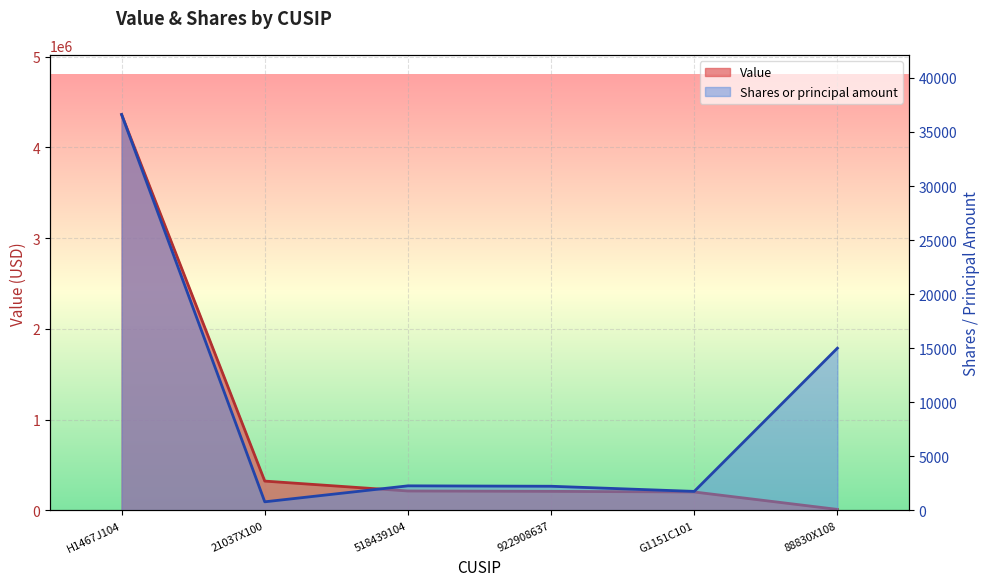

In Shares or principal amount, how many points are lower than both neighbors (excluding endpoints)?

2